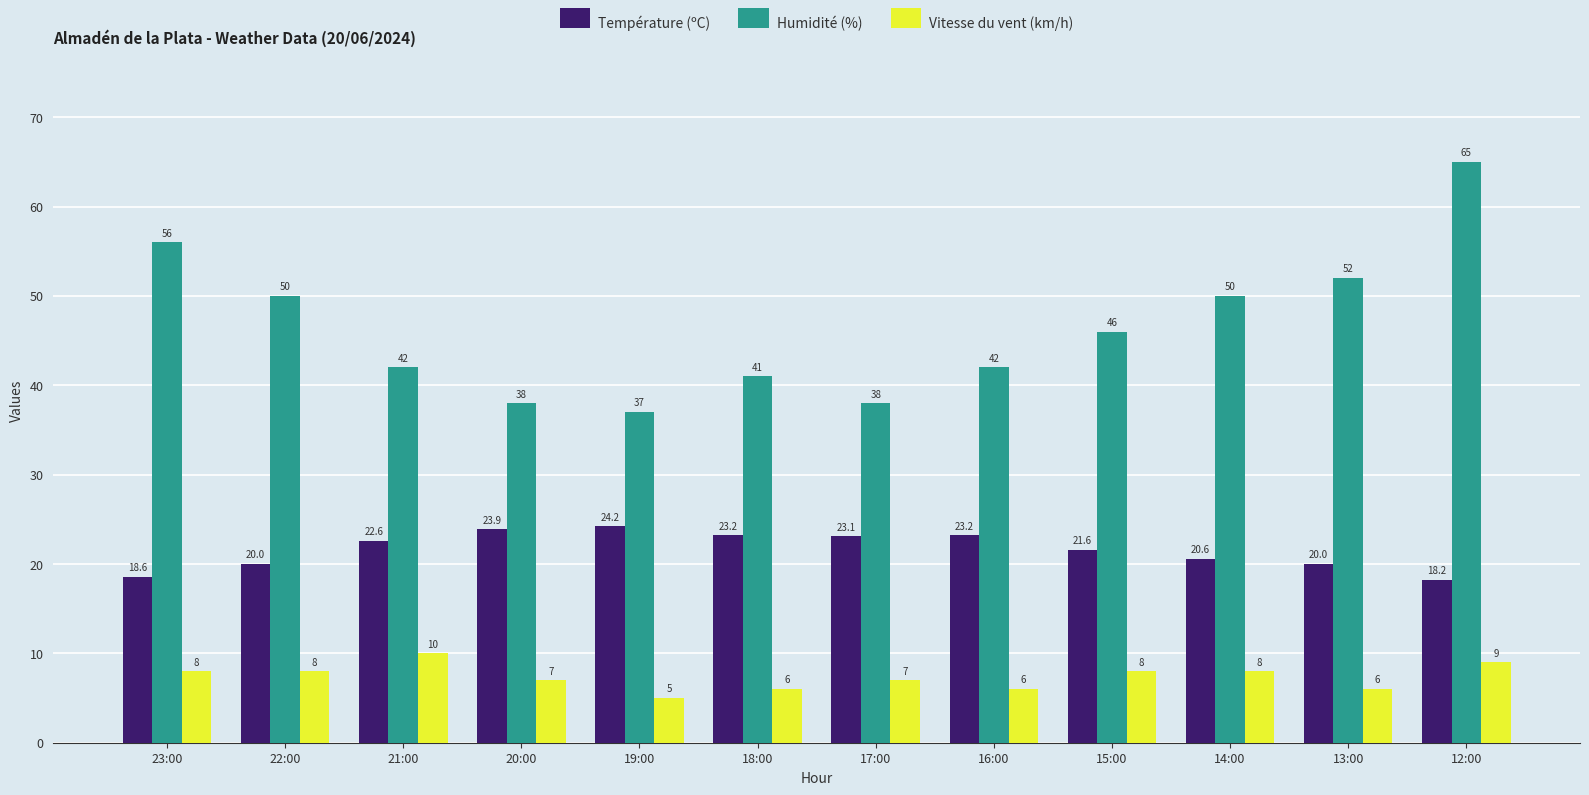

Count the number of data series in this chart.

3